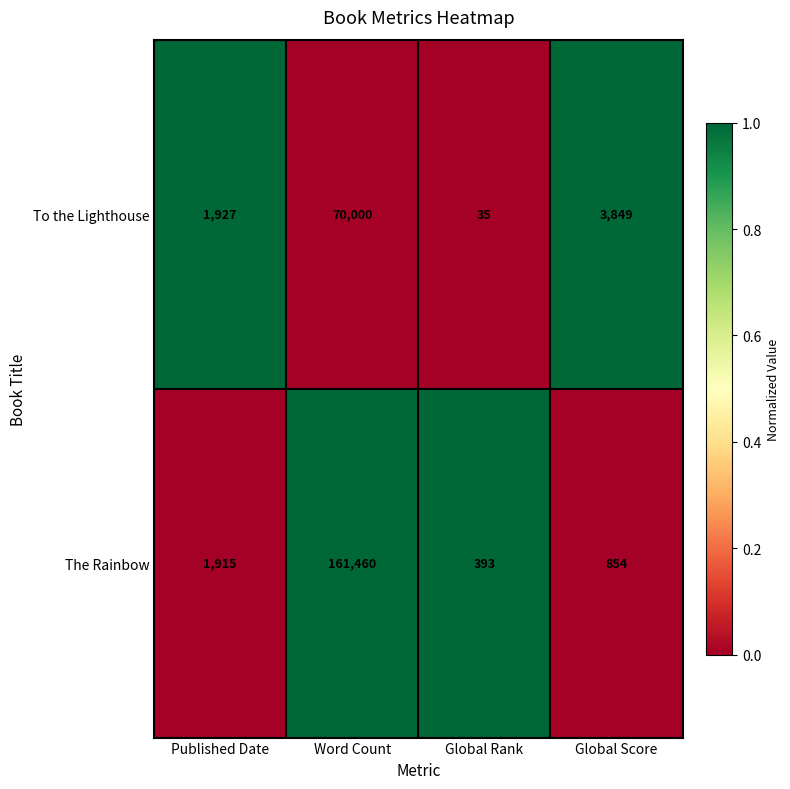

What is the lowest value of the To the Lighthouse series?

35